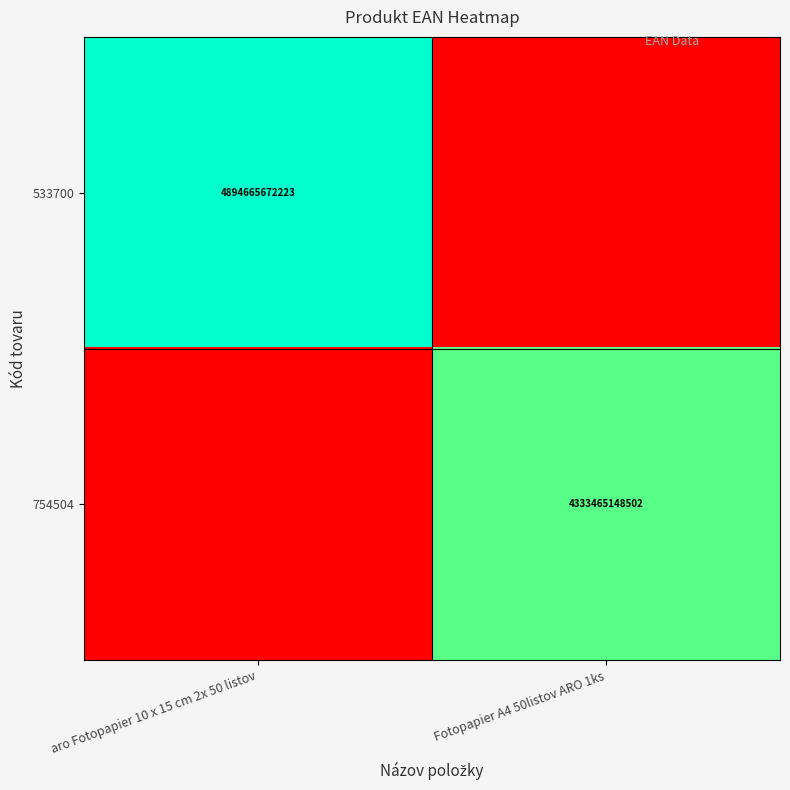

True or false: 754504 has a value of 4333465148502 at Fotopapier A4 50listov ARO 1ks.

True